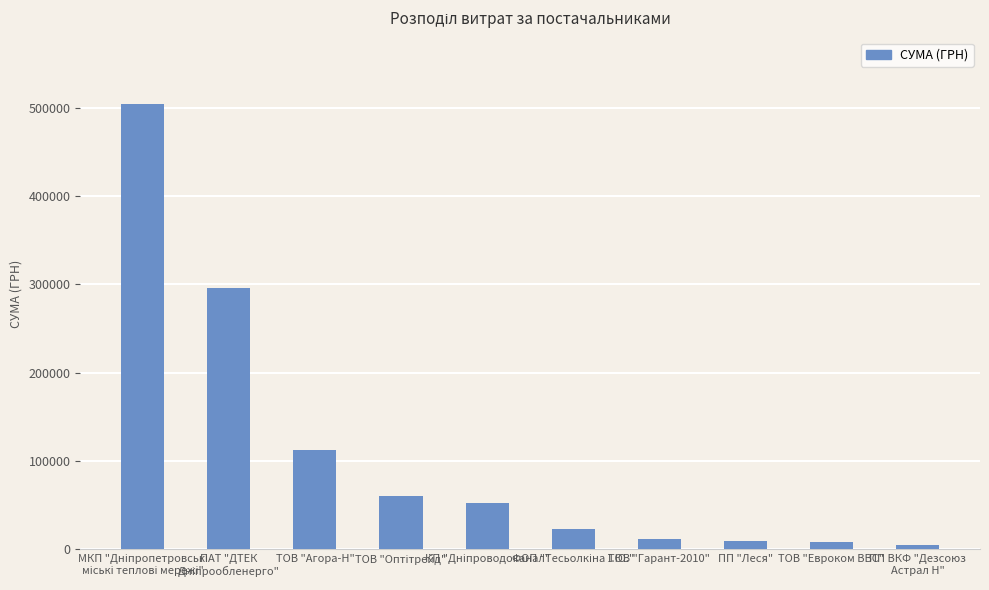

What is the greatest value displayed?

503557.2